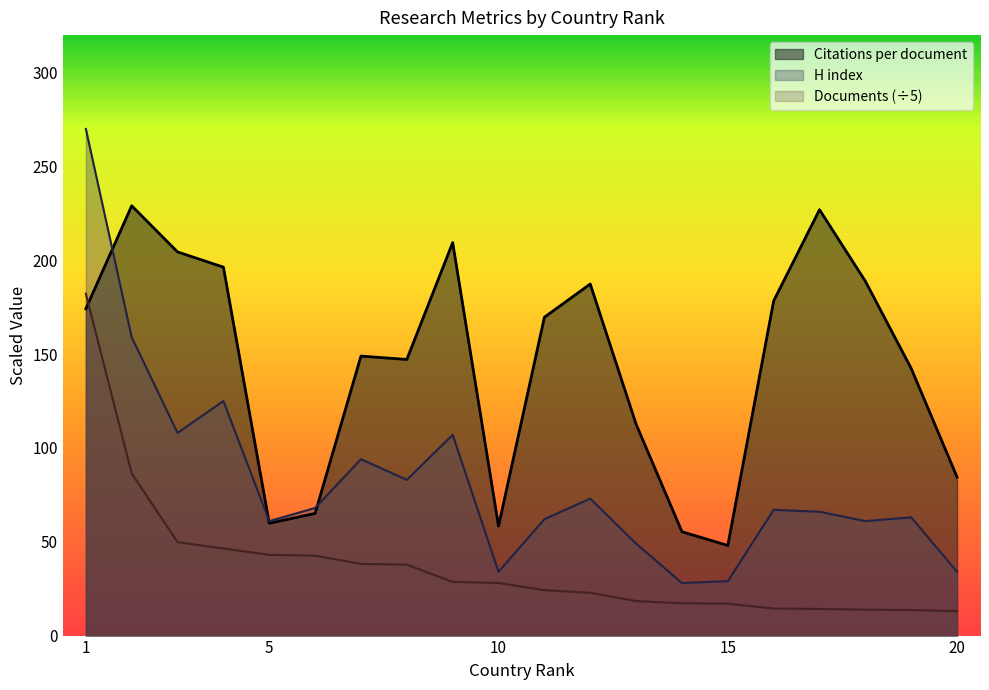

At which category does Citations per document reach its first local peak?

2